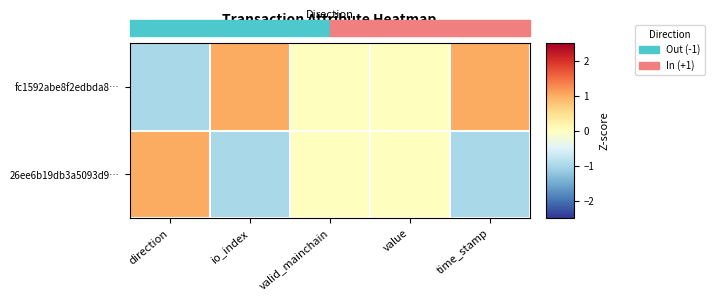

Rank the series by their maximum value, from lowest to highest.

fc1592abe8f2edbda8…, 26ee6b19db3a5093d9…